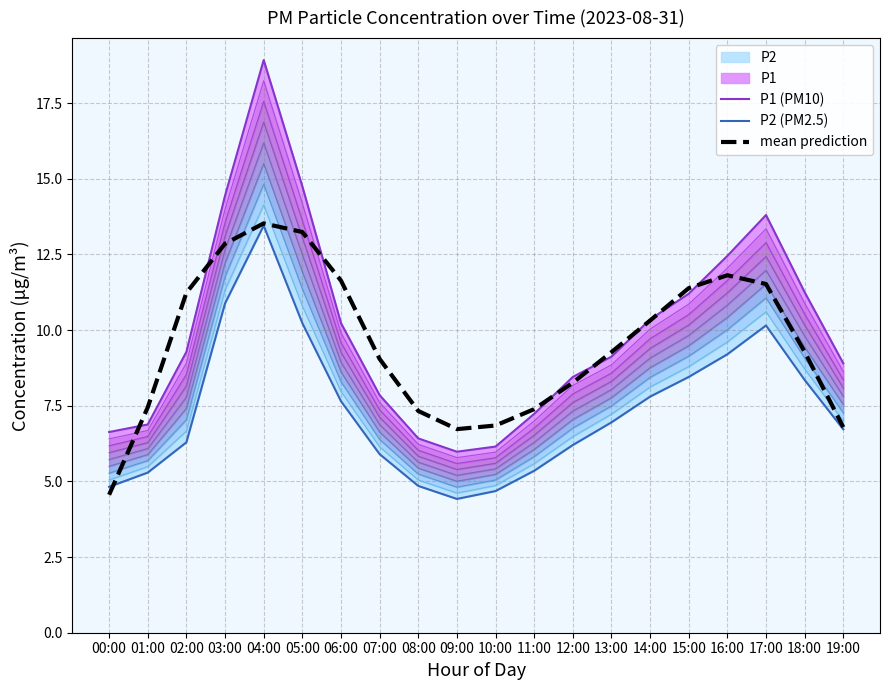

The value of P1 (PM10) at 10:00 is 3.2. True or false?

False